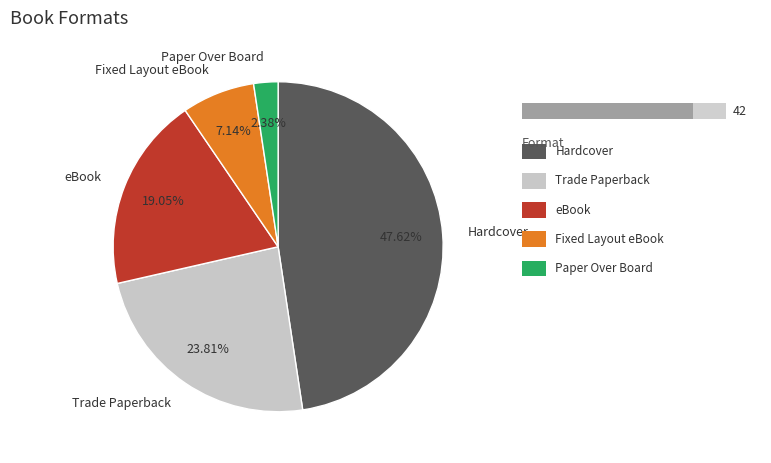

To the nearest percent, what percentage of the pie is Paper Over Board?

2%